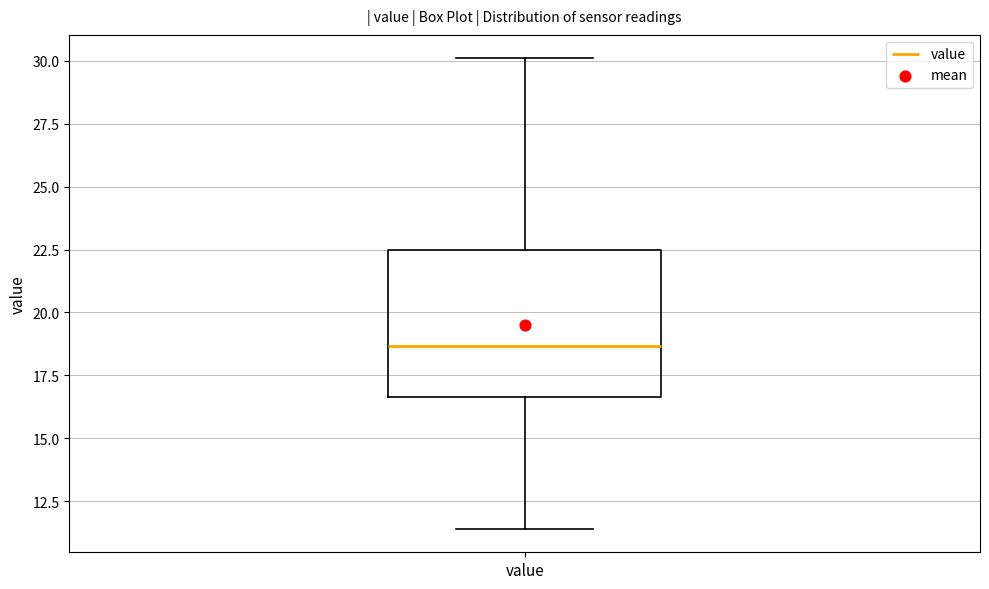

Where is the upper edge of the box for value on the y-axis? The values are not printed on the chart, so give them approximately, as read against the axis.

22.5